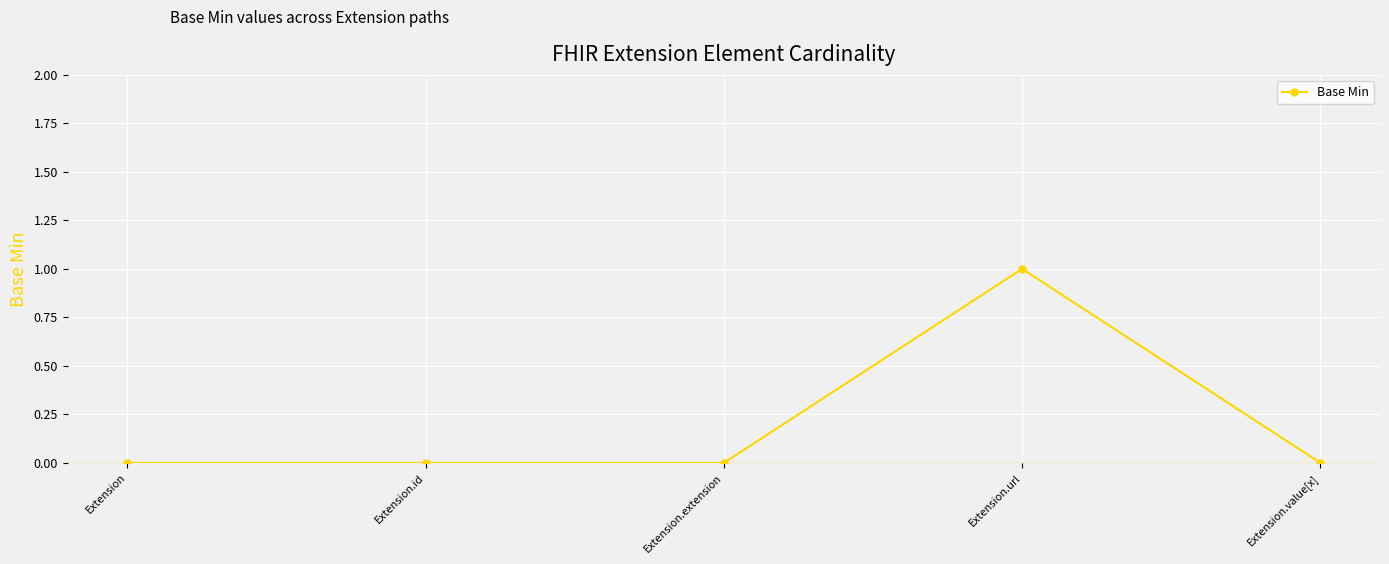

What is the label of the 4th point from the left?

Extension.url